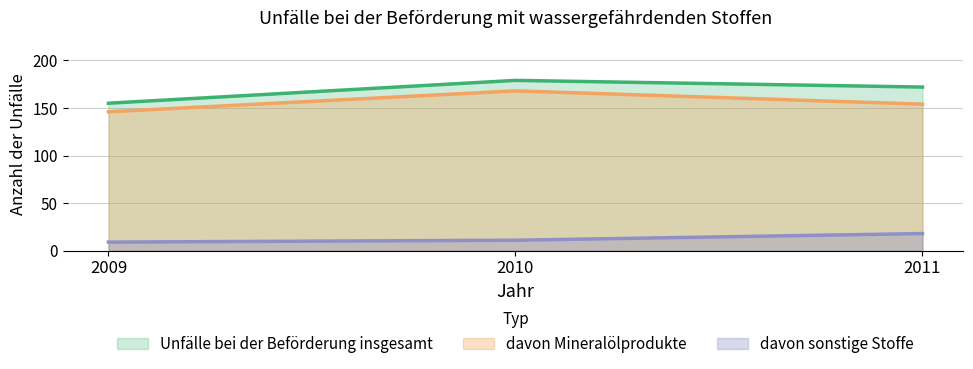

Where does the davon sonstige Stoffe series first go above 11?

2011